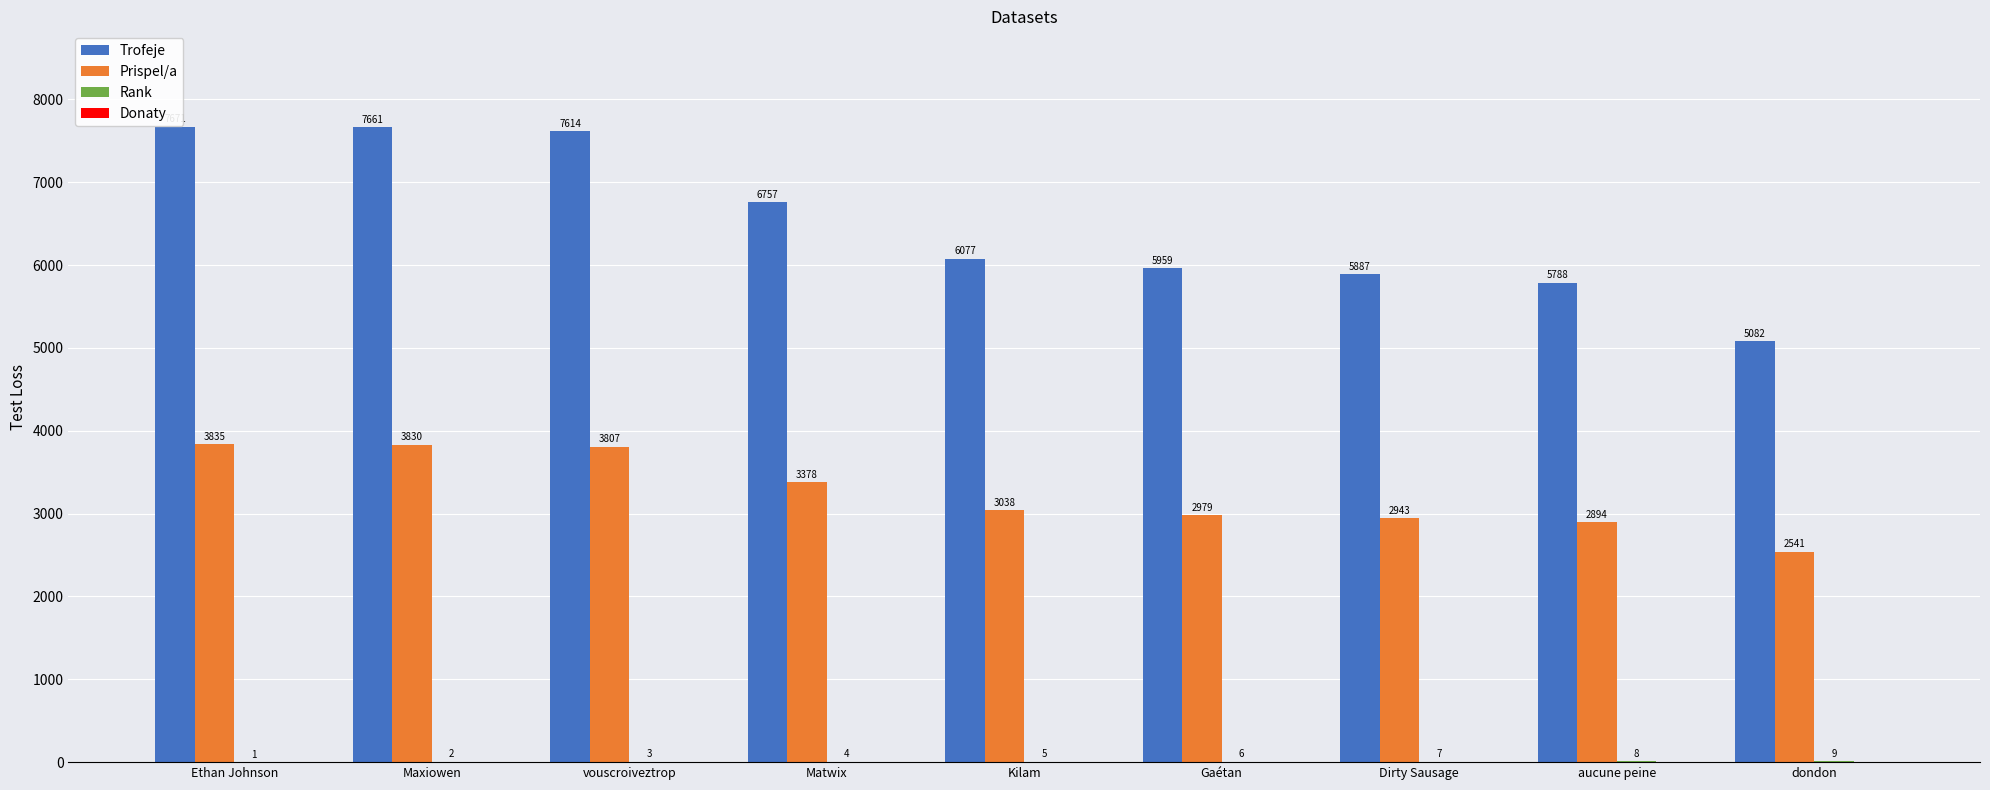

Which series has the largest total across all categories?

Trofeje